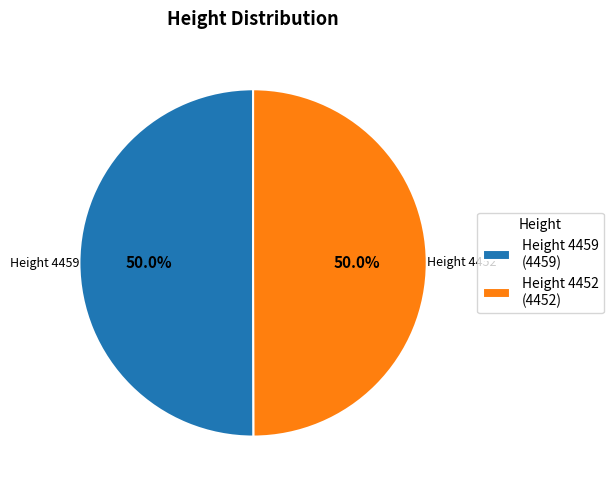

What is the total percentage of Height 4452 (4452) and Height 4459 (4459)?

100.0%